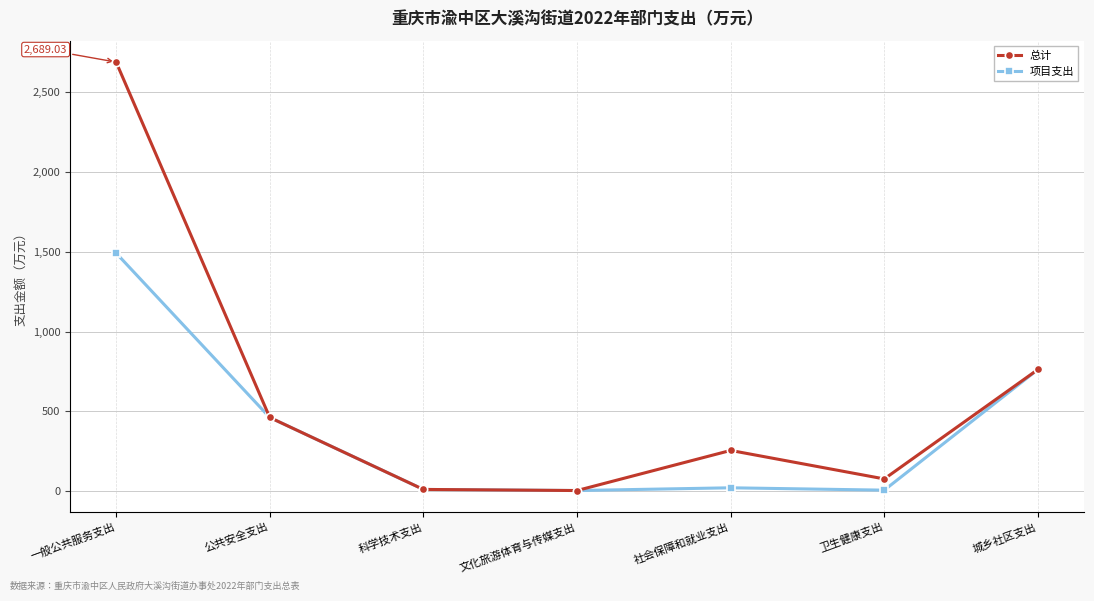

Rank the series by their average value, from lowest to highest.

项目支出, 总计